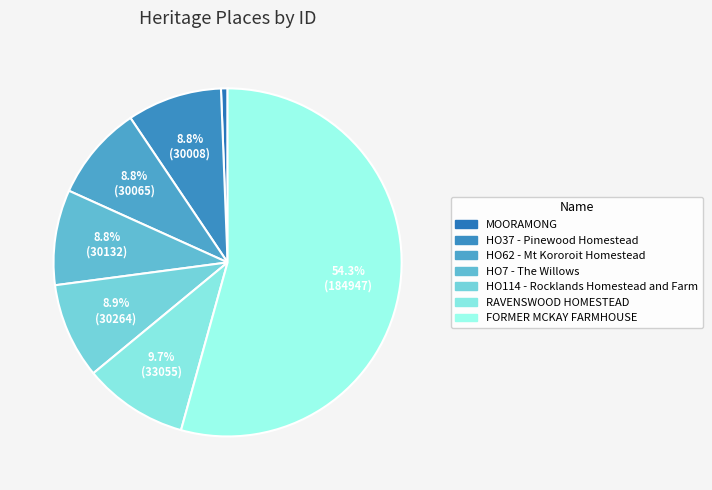

True or false: HO37 - Pinewood Homestead accounts for 9% of the total.

True